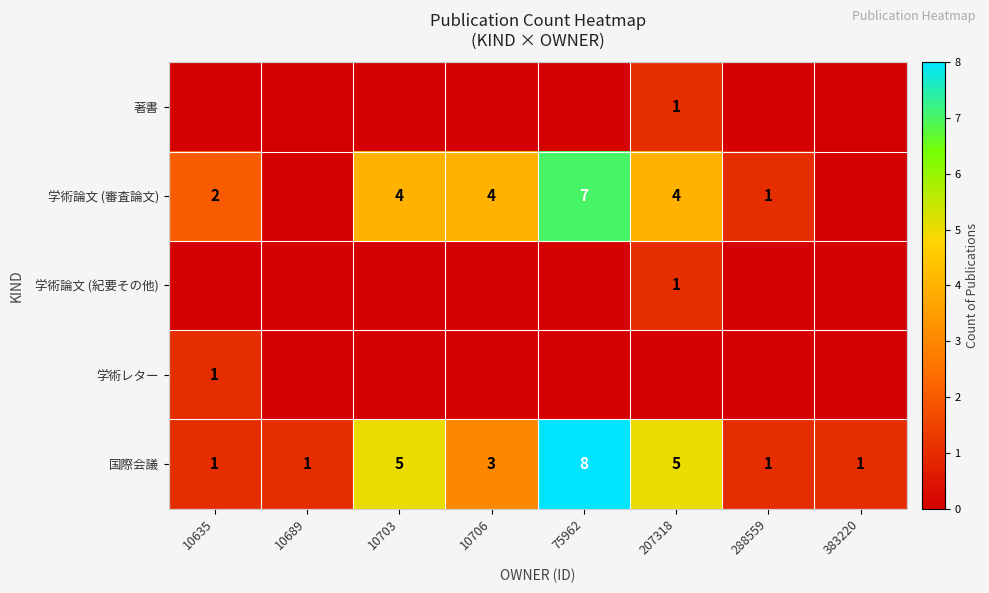

Which category has the highest value in the 国際会議 series?

75962